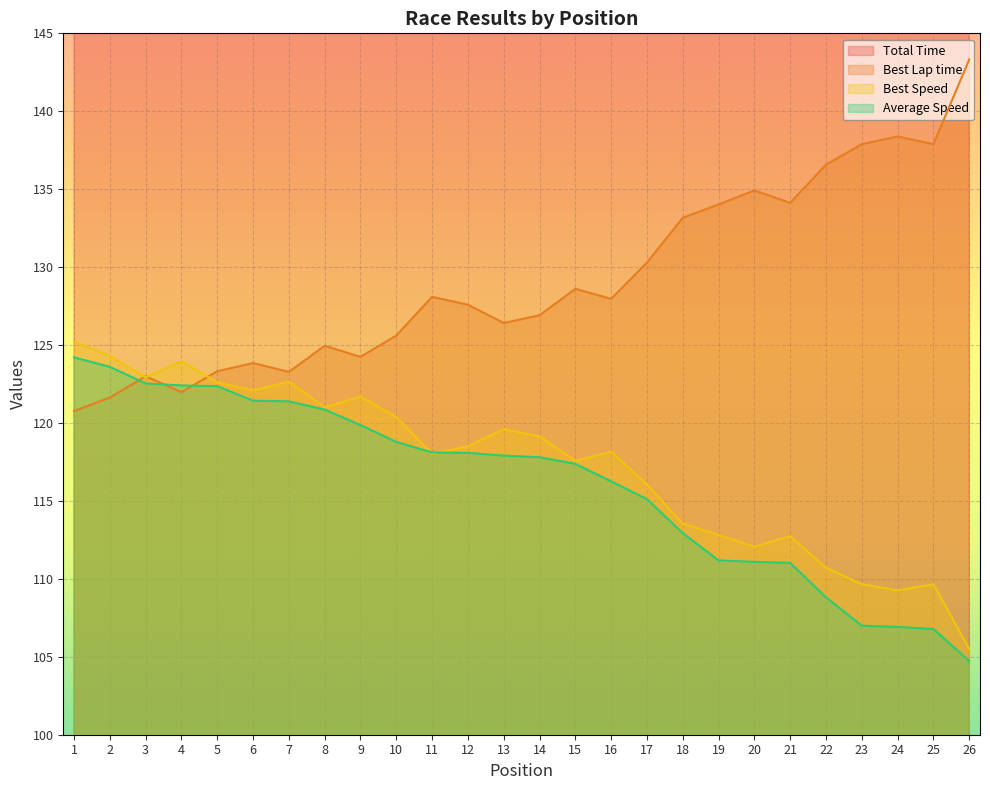

The value of Average Speed at 12 is 118.1. True or false?

True